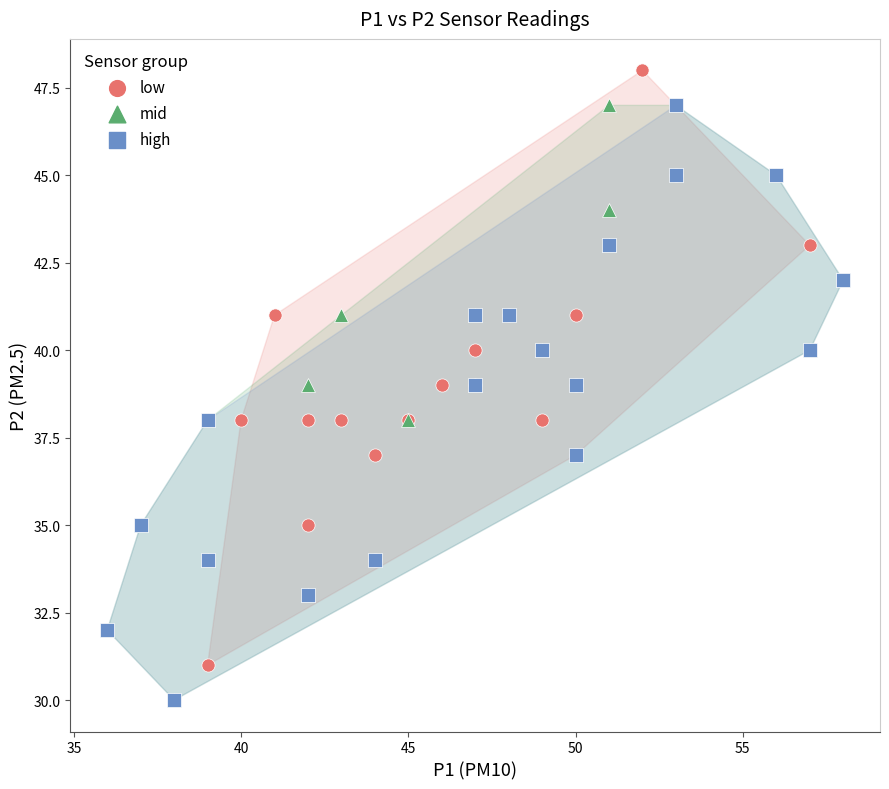

Which series contains the highest Y value?

low